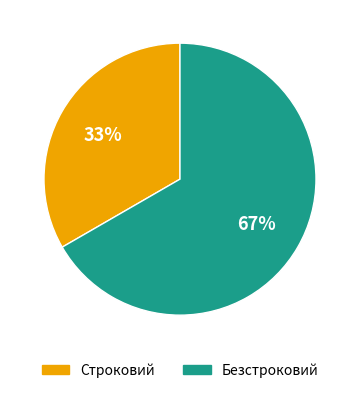

Approximately how many times larger is the value at Безстроковий compared to Строковий?

2.0